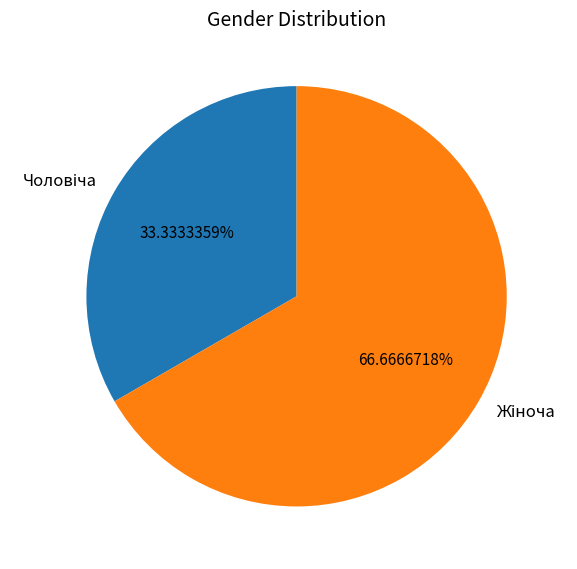

Is there any slice that represents more than half of the pie?

Yes